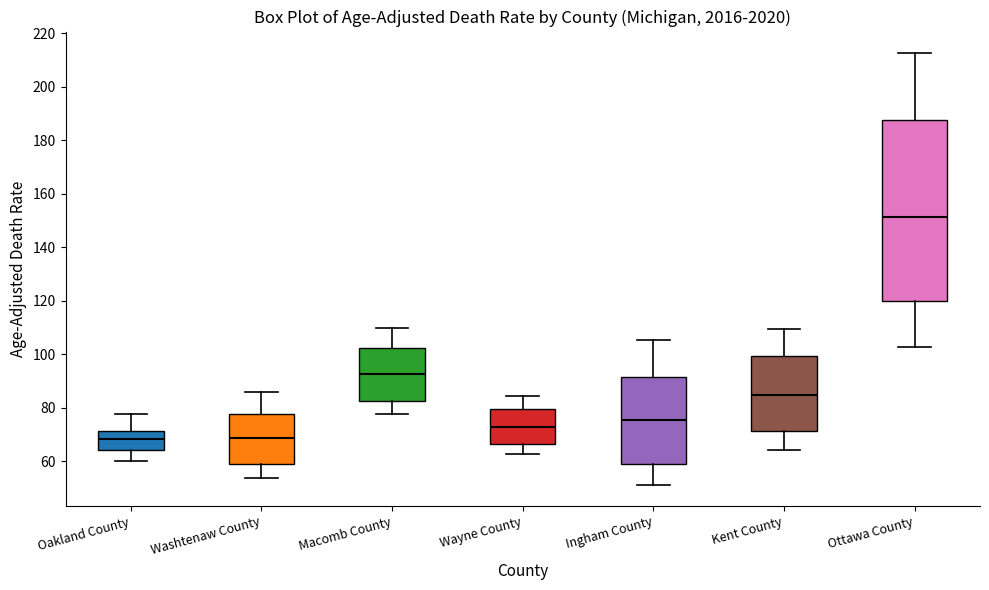

Where does the median line of the box for Macomb County sit on the y-axis? The values are not printed on the chart, so give them approximately, as read against the axis.

92